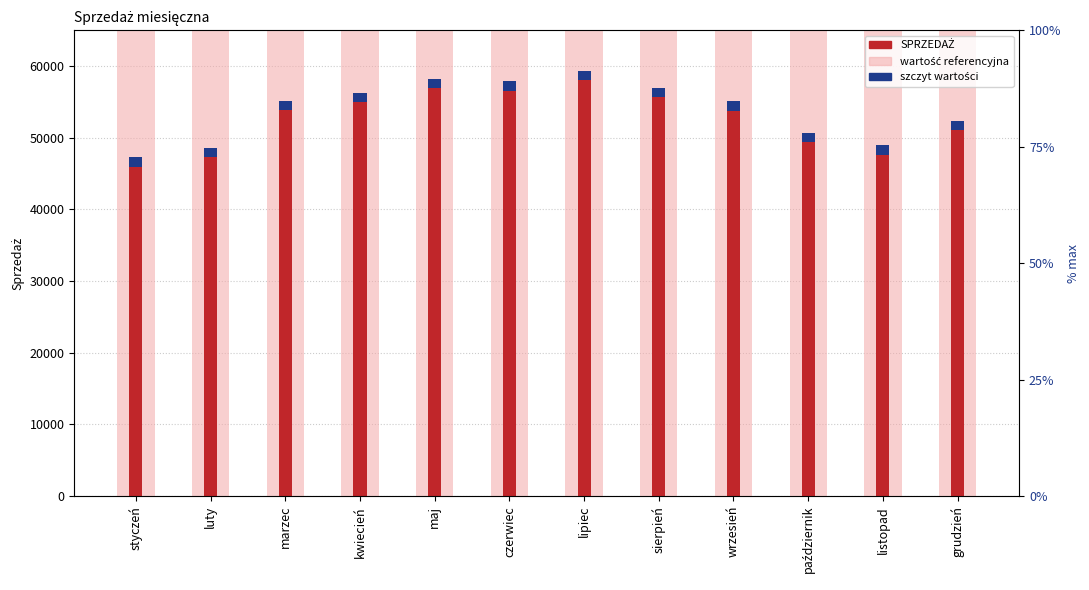

What is the difference between the second highest and second lowest values?

9597